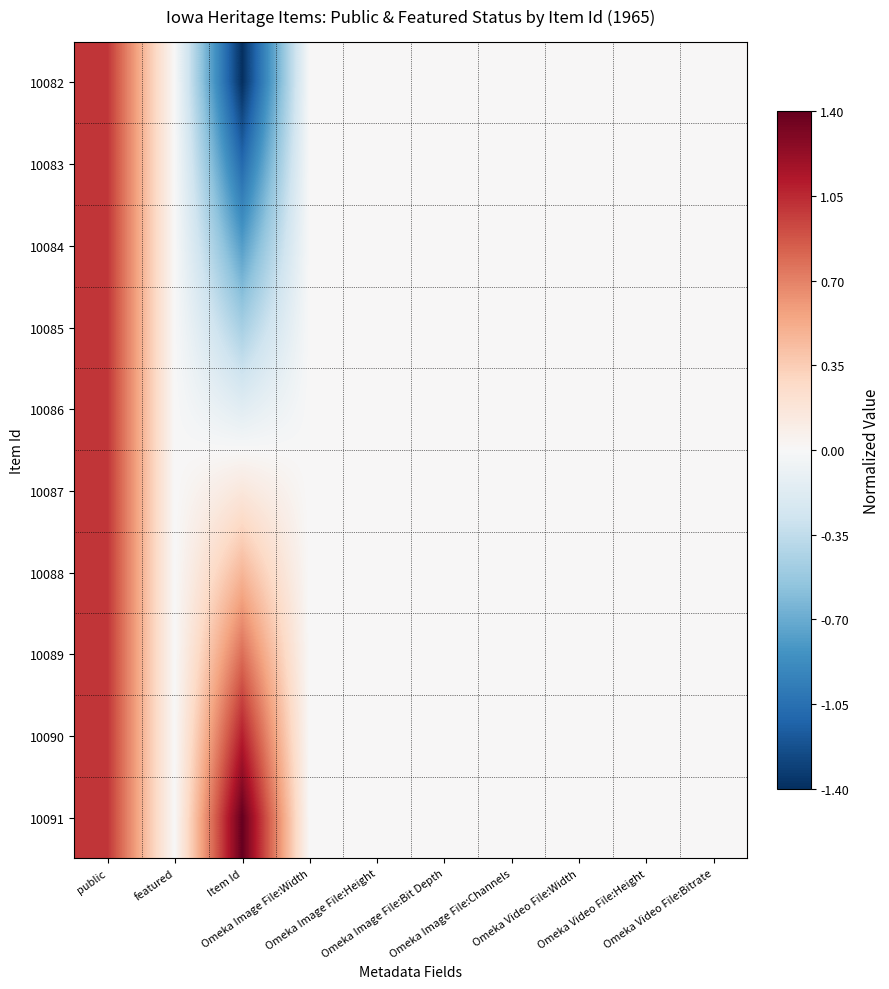

Rank the series at featured from highest to lowest value.

10082, 10083, 10084, 10085, 10086, 10087, 10088, 10089, 10090, 10091